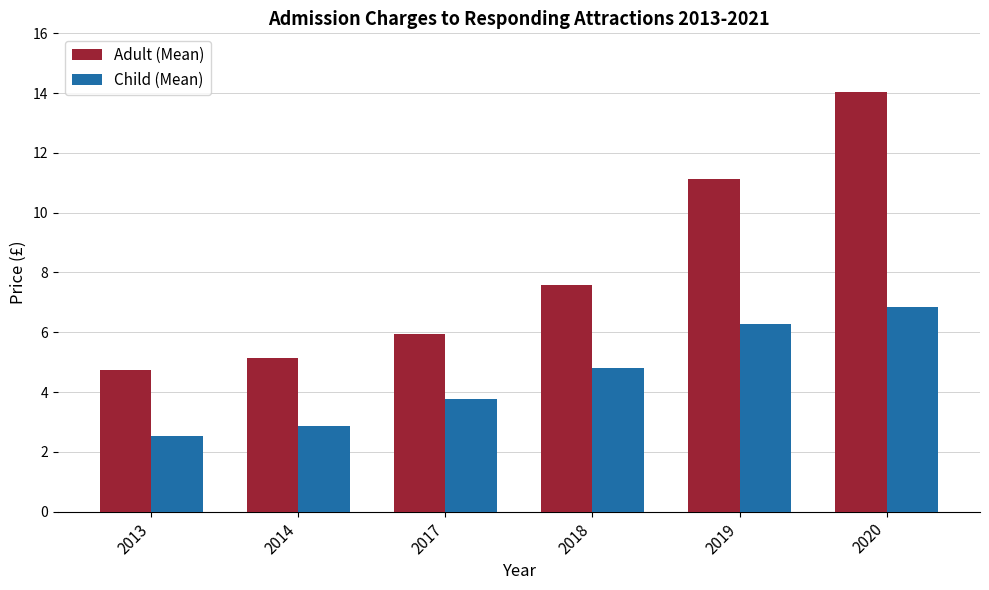

What is the difference between the Adult (Mean) values at 2014 and 2013?

0.4